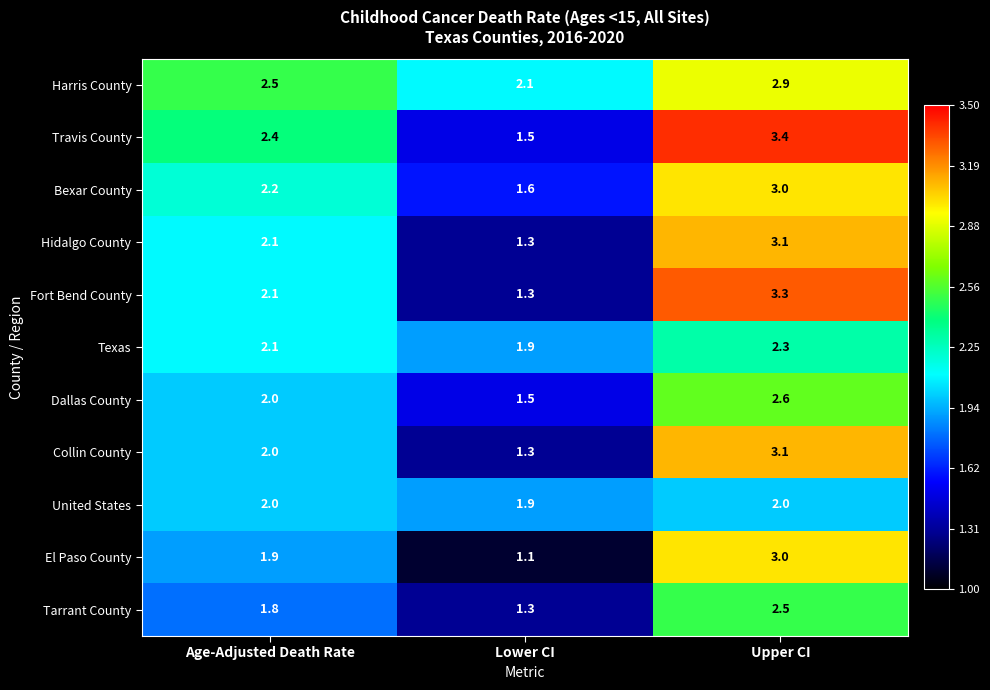

At which label is Harris County closest to 2?

Lower CI